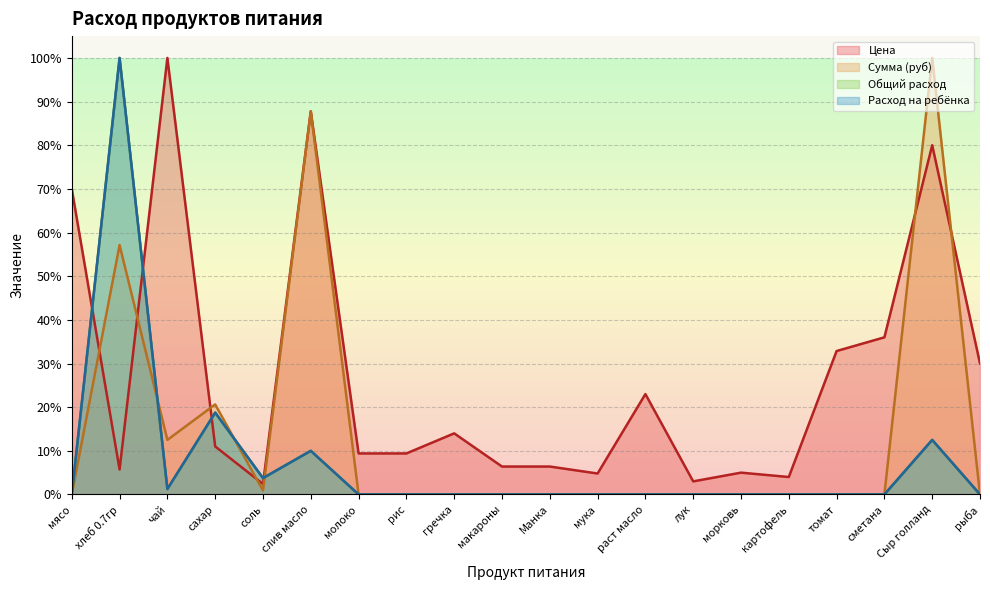

Reading left to right, what are all the values shown in this chart?

Цена: 70.0	5.7	100.0	11.0	2.4	87.8	9.4	9.4	14.0	6.4	6.4	4.8	23.0	3.0	5.0	4.0	32.9	36.0	80.0	30.0
Сумма (руб): 0.0	57.1	12.5	20.6	0.9	87.8	0.0	0.0	0.0	0.0	0.0	0.0	0.0	0.0	0.0	0.0	0.0	0.0	100.0	0.0
Общий расход: 0.0	100.0	1.2	18.8	3.8	10.0	0.0	0.0	0.0	0.0	0.0	0.0	0.0	0.0	0.0	0.0	0.0	0.0	12.5	0.0
Расход на ребёнка: 0.0	100.0	1.2	18.8	3.8	10.0	0.0	0.0	0.0	0.0	0.0	0.0	0.0	0.0	0.0	0.0	0.0	0.0	12.5	0.0